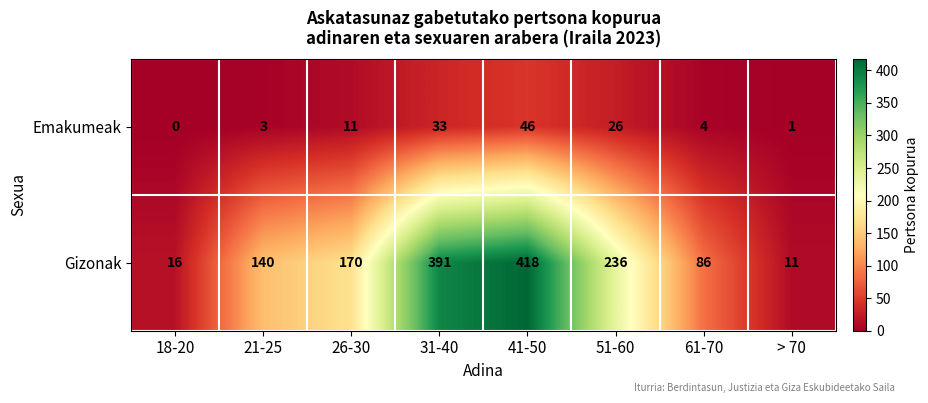

What is the difference between the maximum and minimum values in the Gizonak series?

407